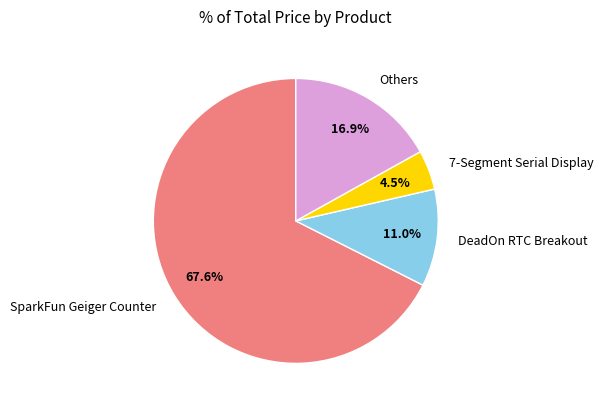

Is there any slice that represents more than half of the pie?

Yes